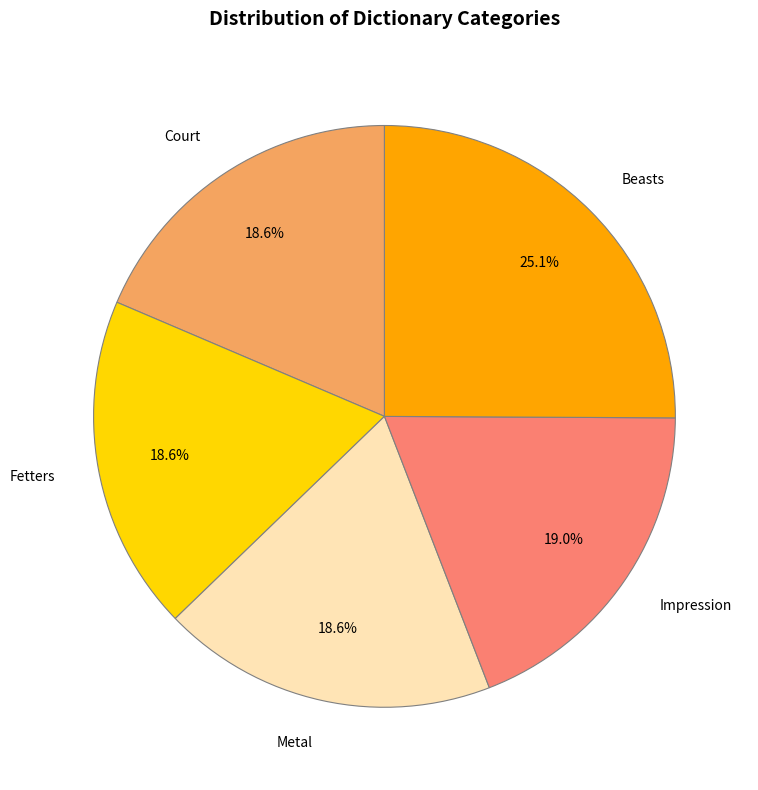

What percentage is the Court slice, to the nearest percent?

19%